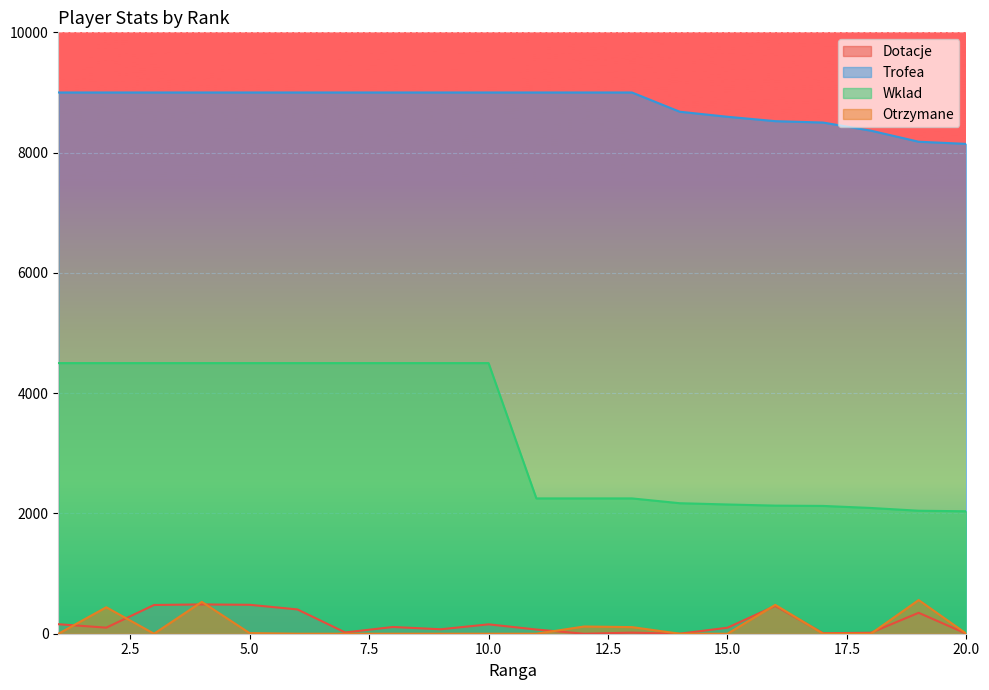

What is the maximum value shown in the chart?

9000